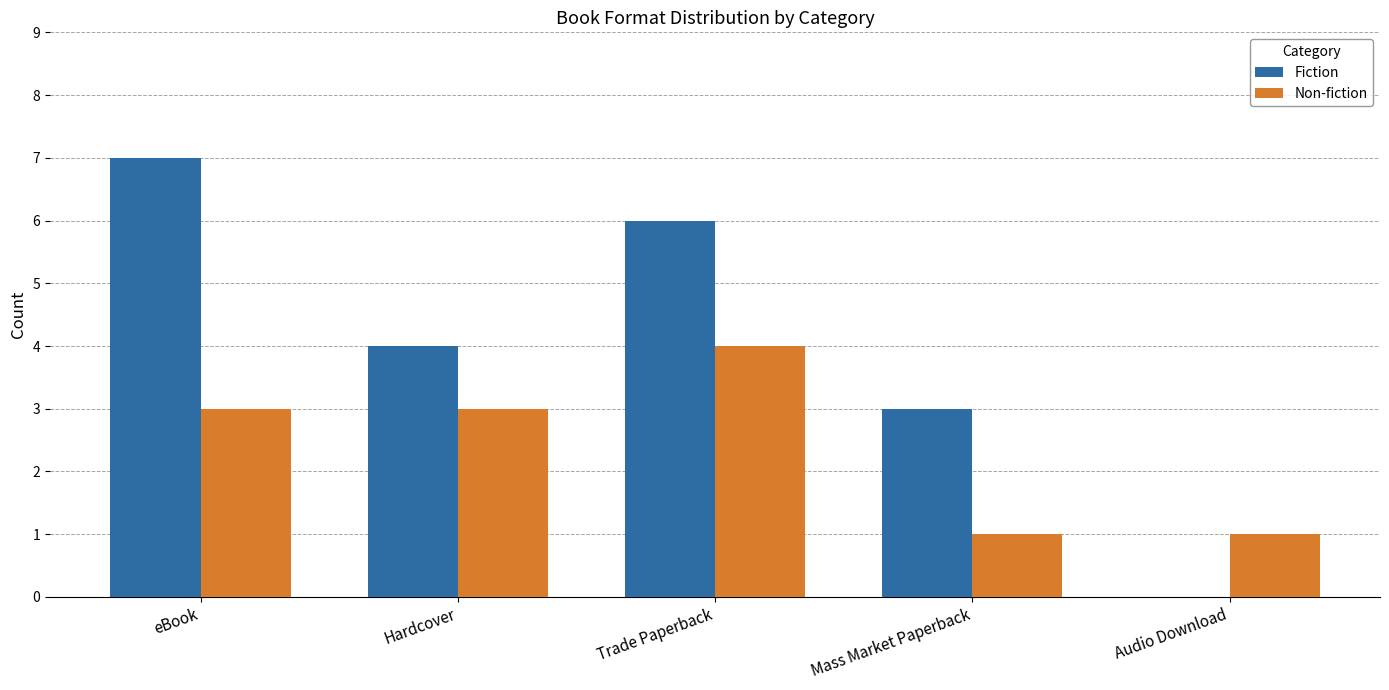

What is the difference between the Non-fiction values at Audio Download and Trade Paperback?

3